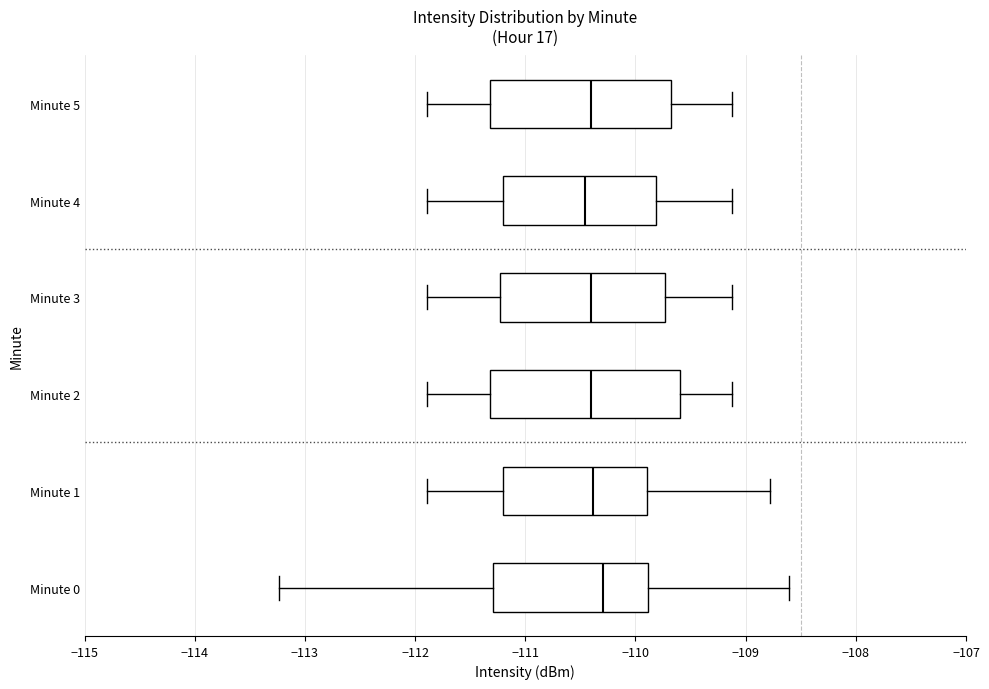

Reading bottom to top, transcribe this box plot: for each box, give where its median line is, the range the box spans, and where its two whiskers end, as read against the x-axis. The values are not printed on the chart, so give them approximately, as read against the axis.

Minute 0: median -110.3, box -111.3 to -109.9, whiskers -113.2 to -108.6
Minute 1: median -110.4, box -111.2 to -109.9, whiskers -111.9 to -108.8
Minute 2: median -110.4, box -111.3 to -109.6, whiskers -111.9 to -109.1
Minute 3: median -110.4, box -111.2 to -109.7, whiskers -111.9 to -109.1
Minute 4: median -110.5, box -111.2 to -109.8, whiskers -111.9 to -109.1
Minute 5: median -110.4, box -111.3 to -109.7, whiskers -111.9 to -109.1